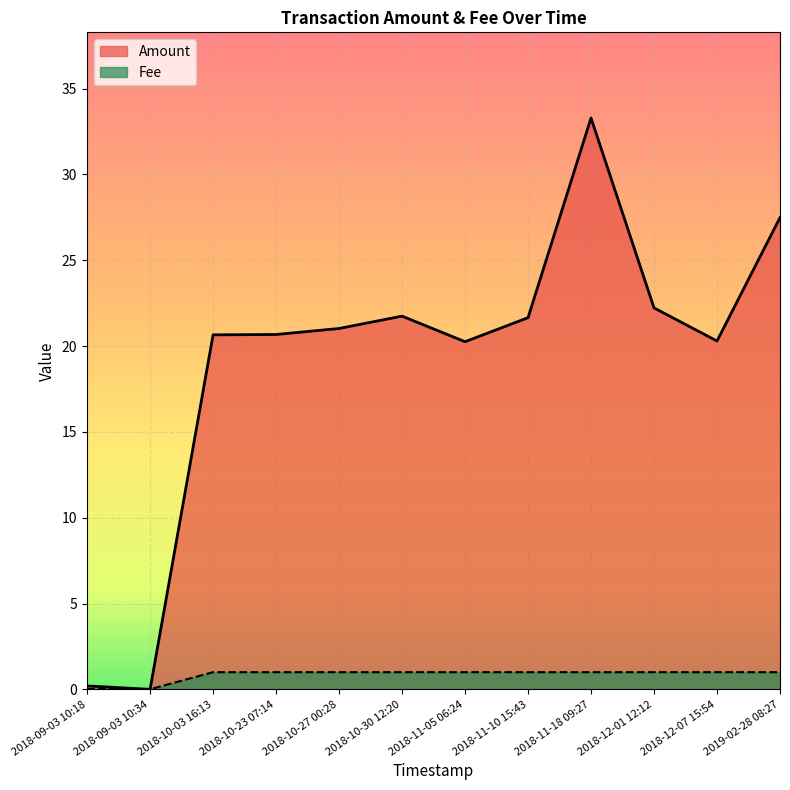

What is the label of the 3rd point from the left?

2018-10-03 16:13